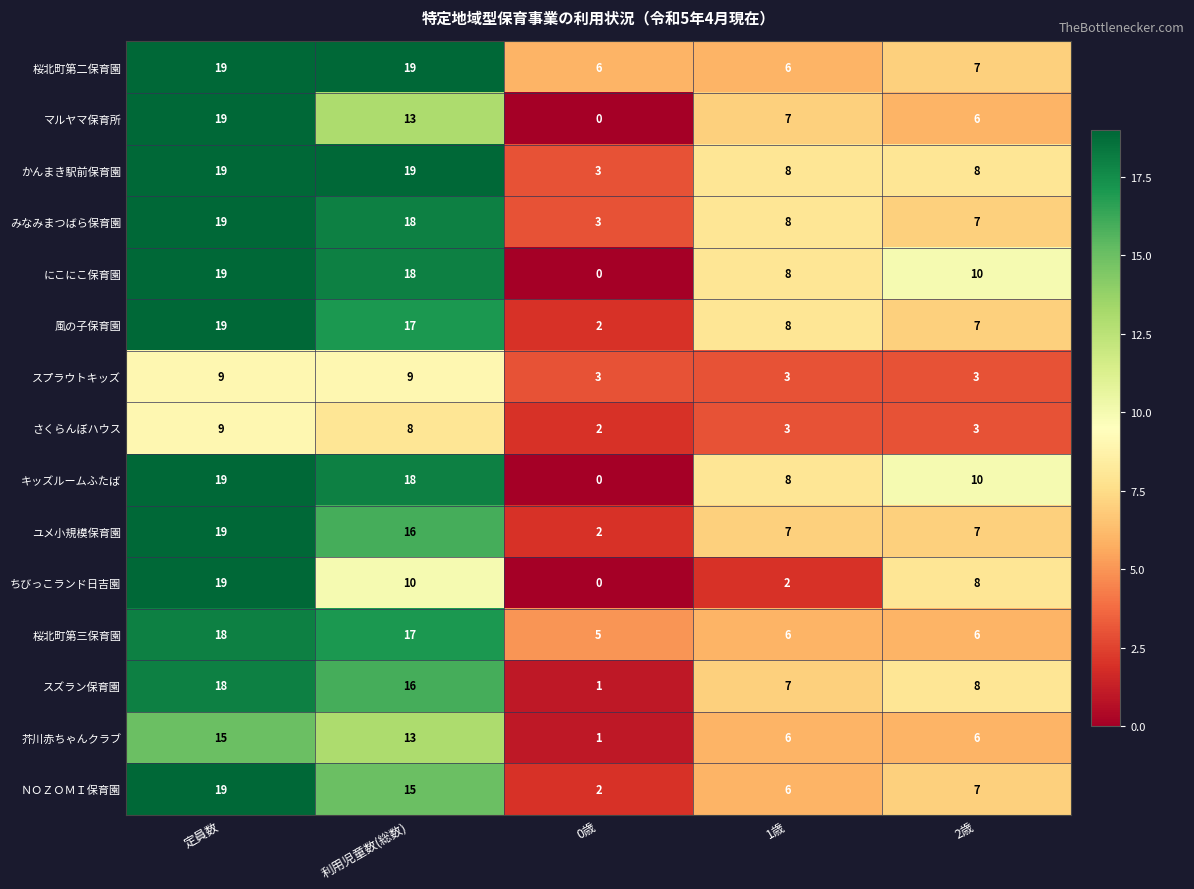

What is the total value across all series at 2歳?

103